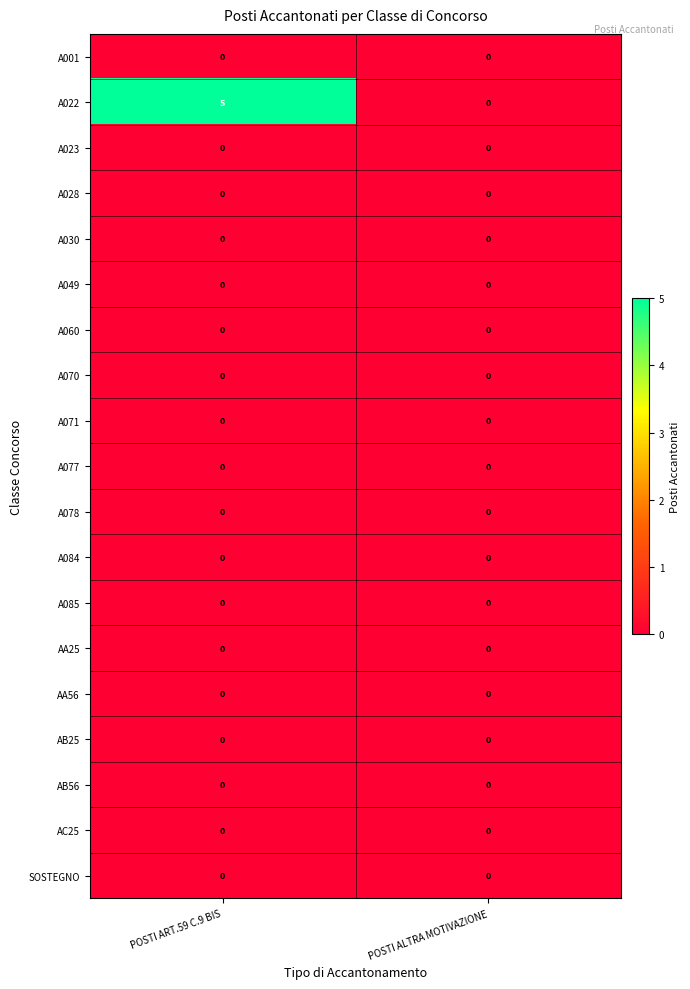

At which category is the sum across all series the highest?

POSTI ART.59 C.9 BIS